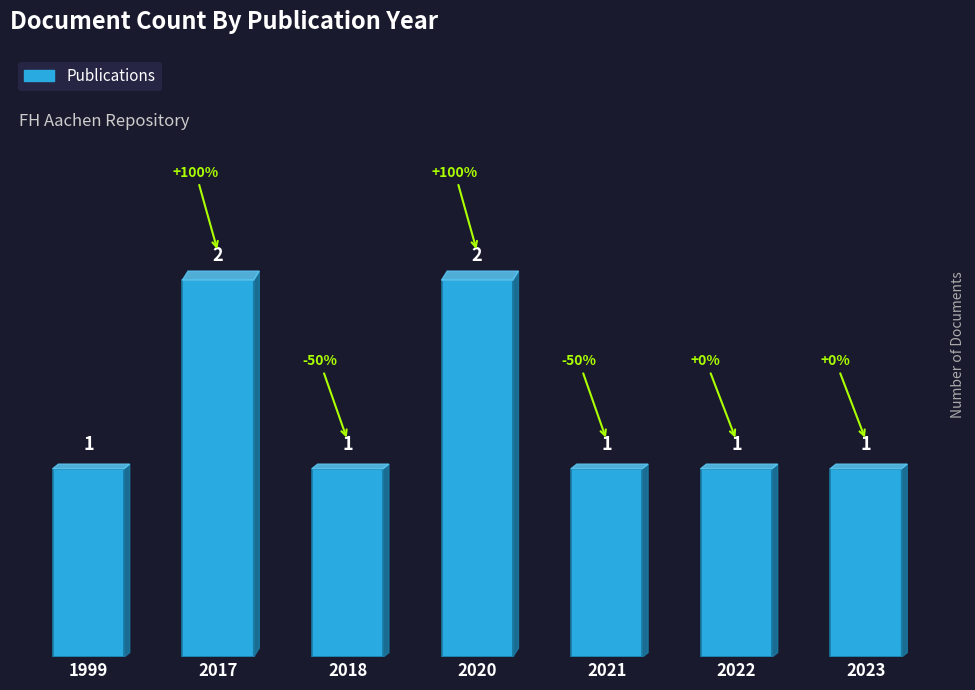

Read the value at 2021.

1